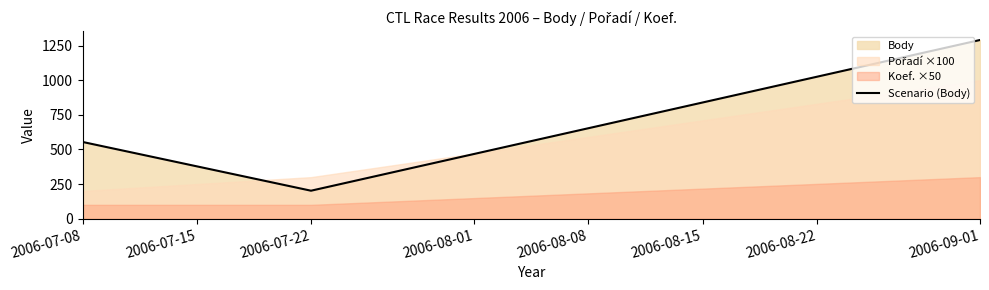

What is the maximum value for Scenario (Body)?

1290